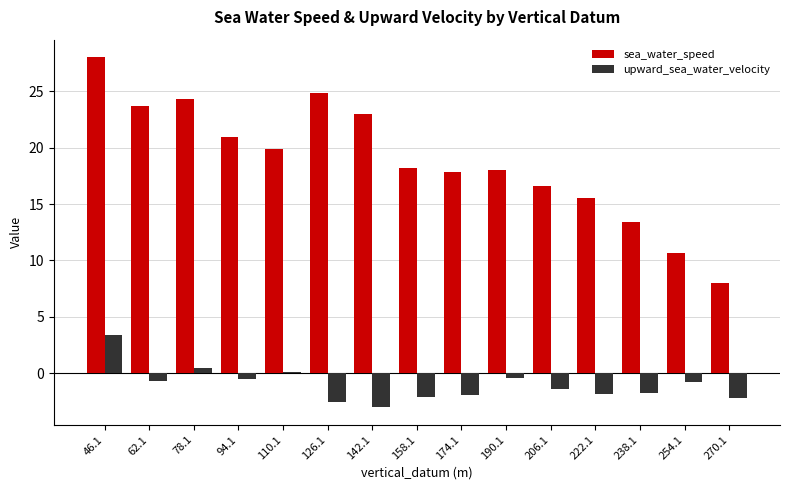

The sea_water_speed series shows 23.0 at 142.1. True or false?

True